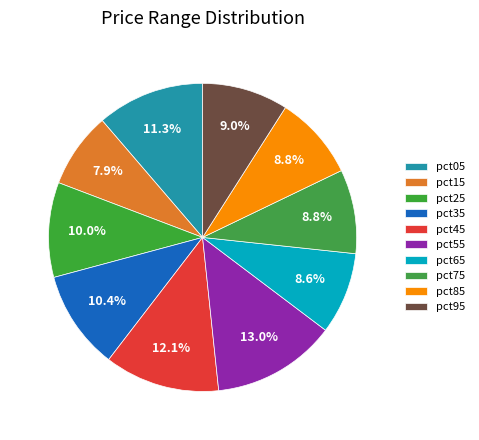

Count the number of slices in the pie.

10